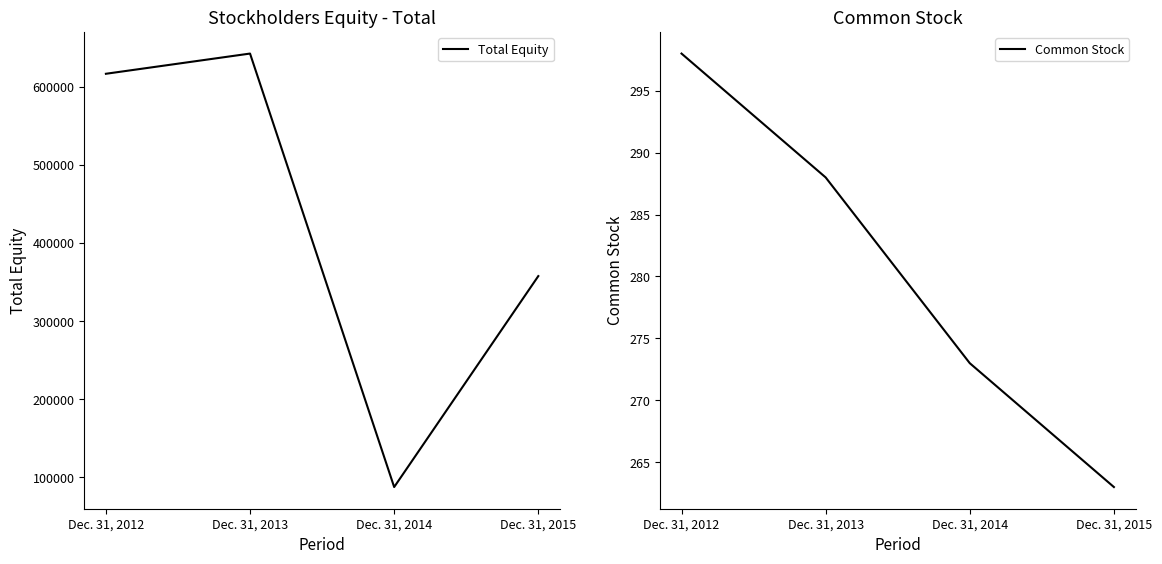

True or false: Total Equity and Common Stock intersect in this chart.

False